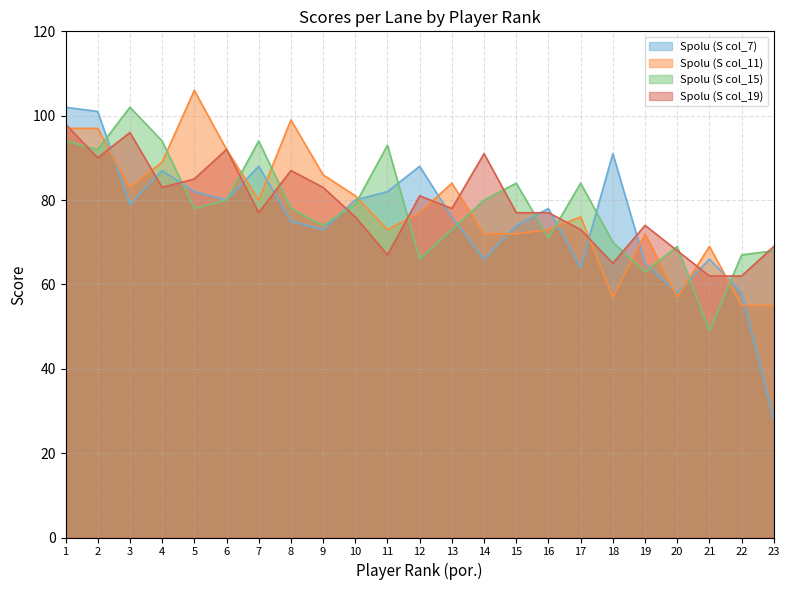

What are all the series names shown in the legend?

Spolu (S col_7), Spolu (S col_11), Spolu (S col_15), Spolu (S col_19)